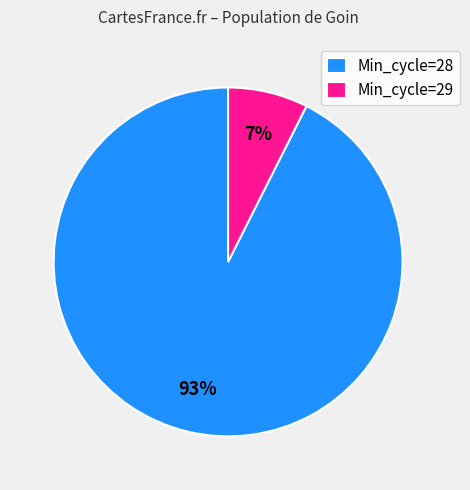

How many slices are in this pie chart?

2